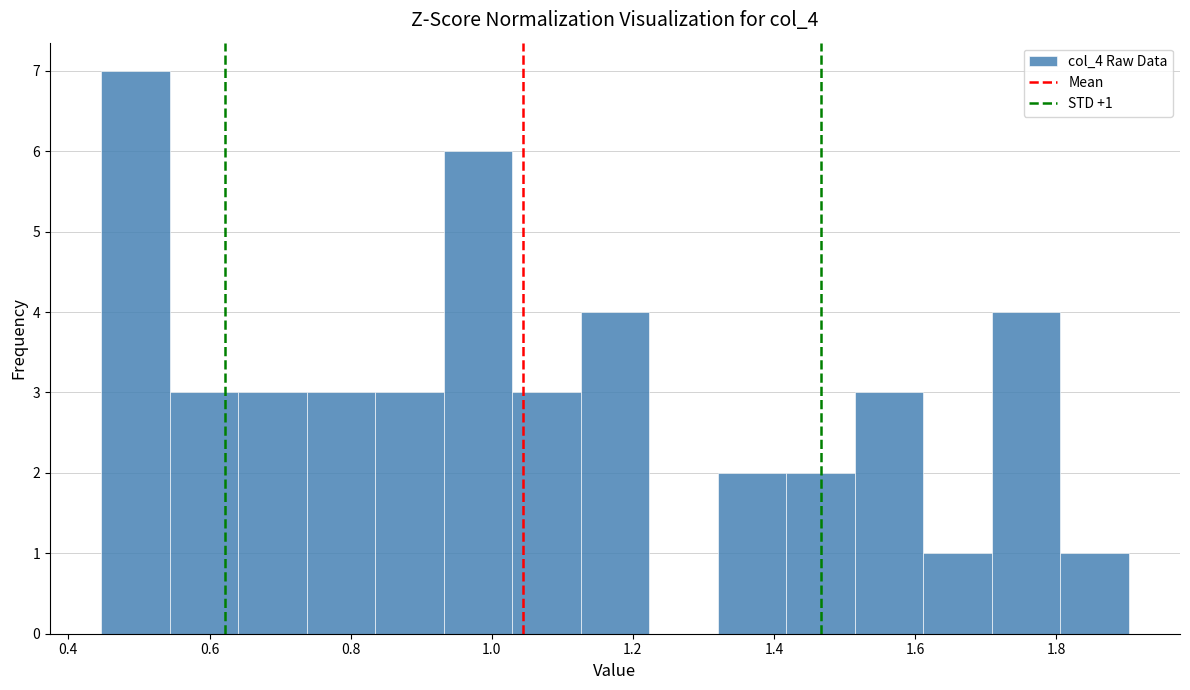

Over which range of the x-axis is the bar tallest?

0.44 to 0.54